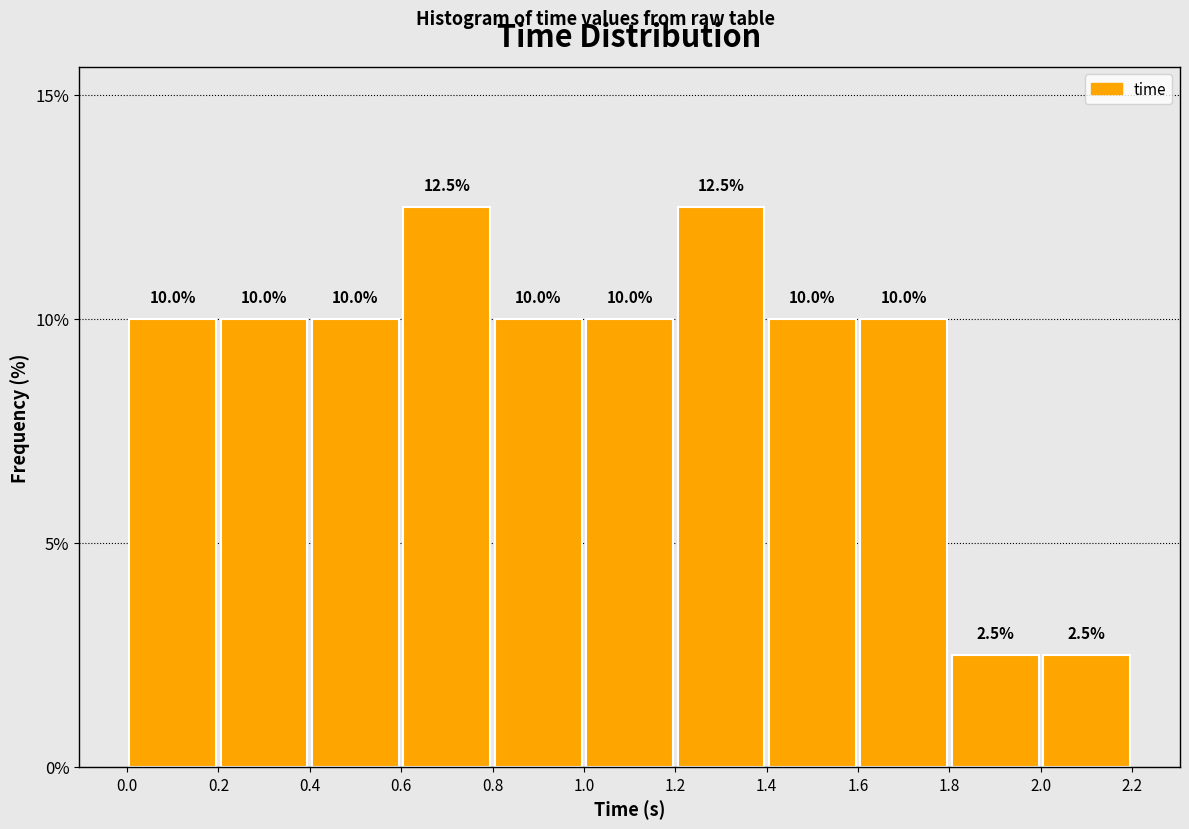

How tall is the bar that spans 1.0 to 1.2 on the x-axis?

10.0